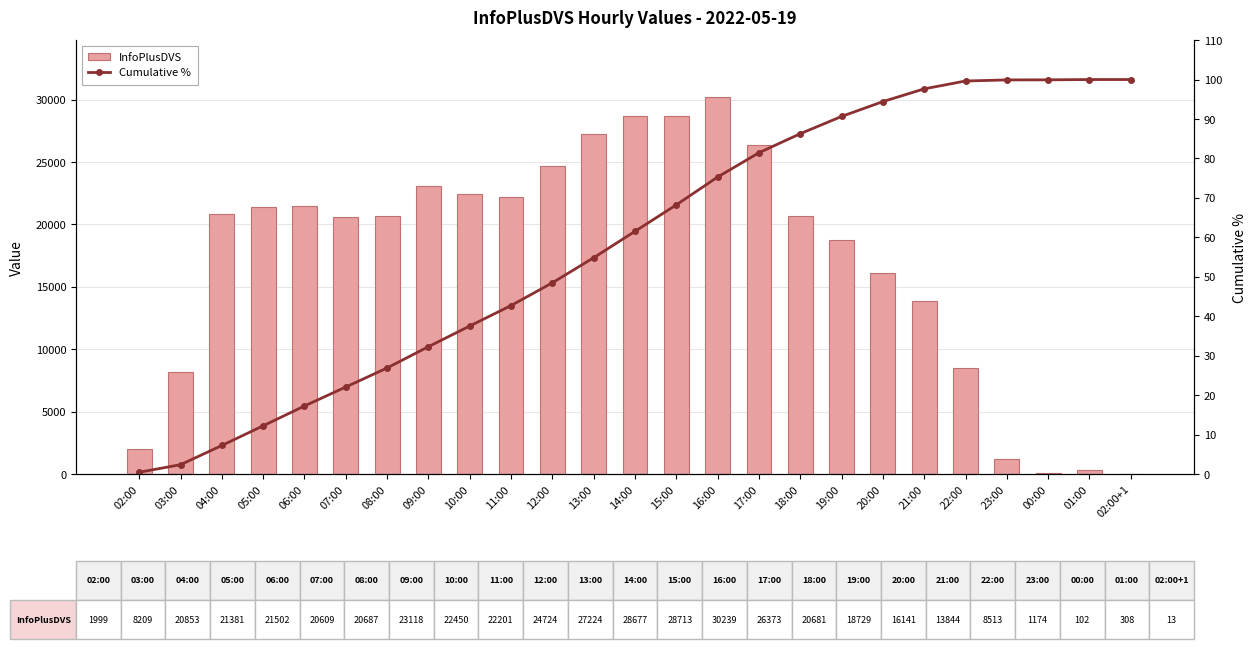

What is the difference between the highest and lowest values at 18:00?

20594.7